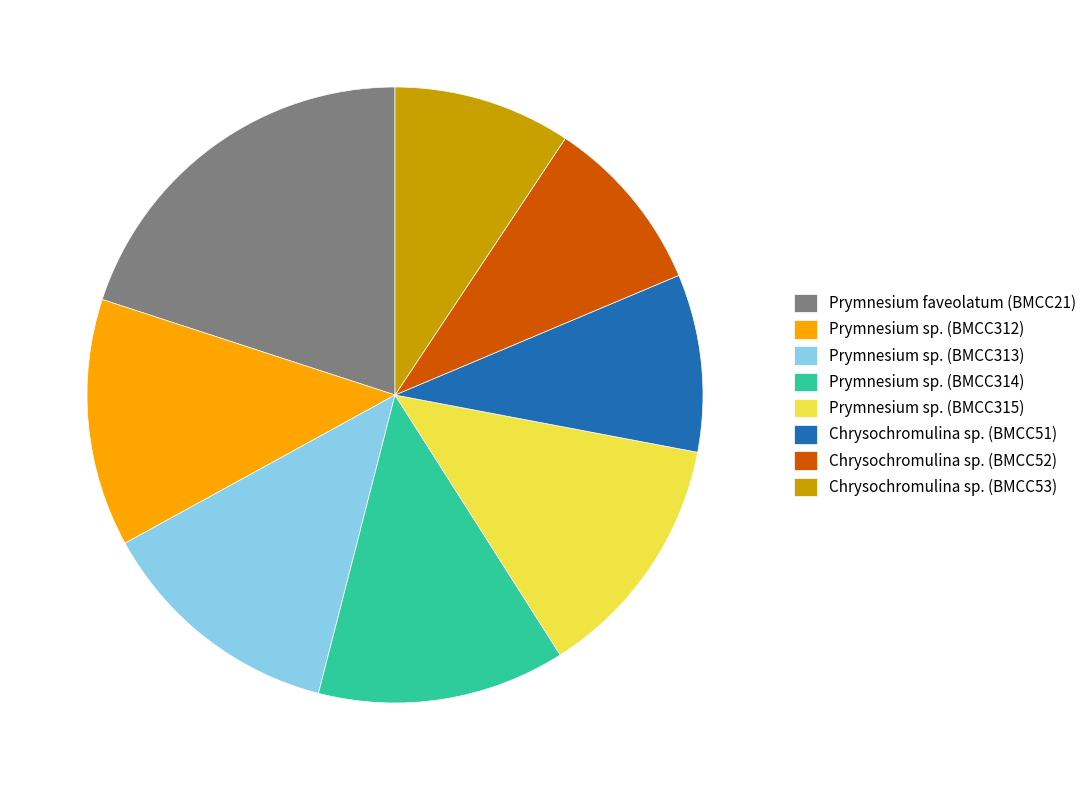

Does any single category account for the majority?

No